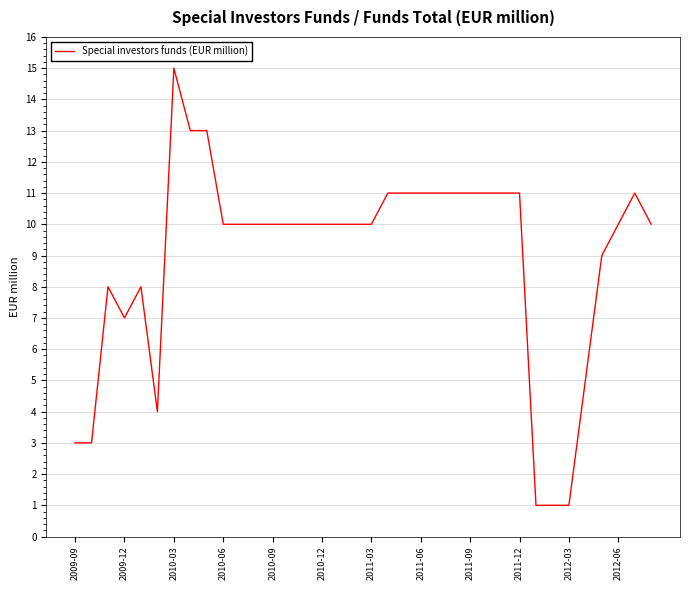

What is the difference between the maximum and minimum values?

14